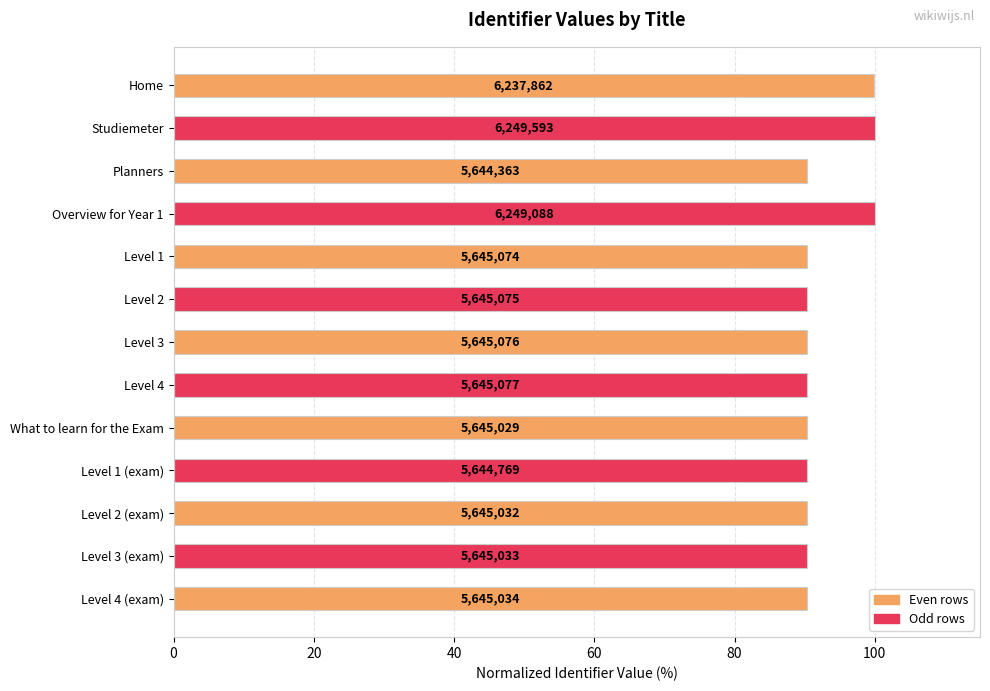

How many bars are there in total?

13